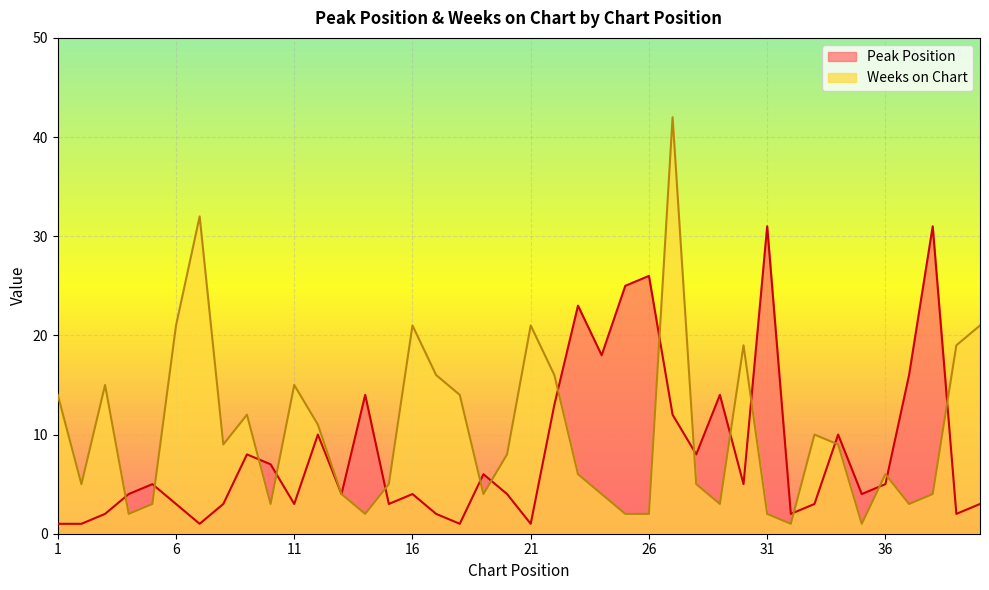

List the labels in order of Weeks on Chart value, largest first.

27, 7, 6, 16, 21, 40, 30, 39, 17, 22, 3, 11, 1, 18, 9, 12, 33, 8, 34, 20, 23, 36, 2, 15, 28, 13, 19, 24, 38, 5, 10, 29, 37, 4, 14, 25, 26, 31, 32, 35